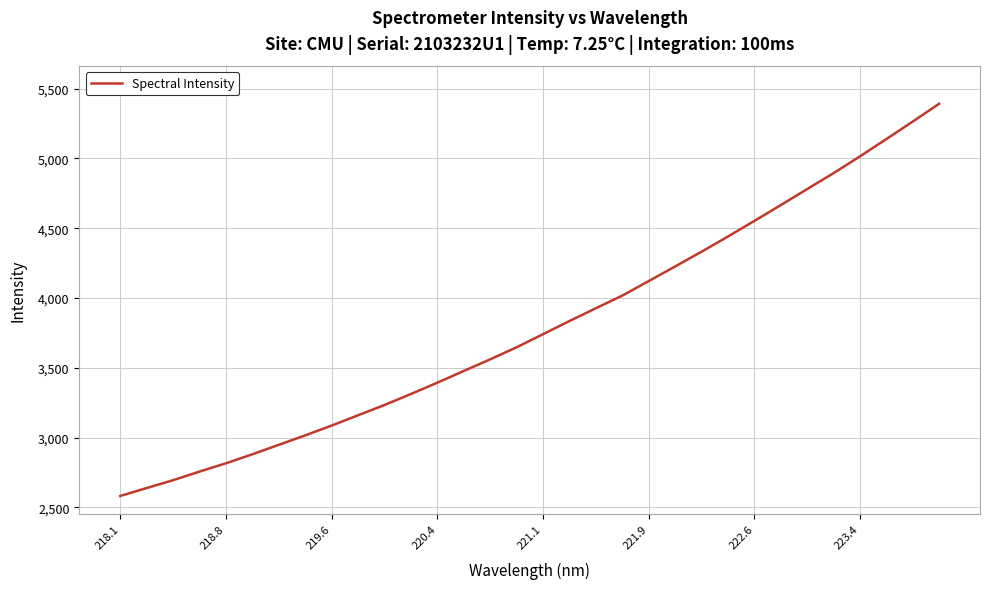

What is the maximum value shown in the chart?

5391.7